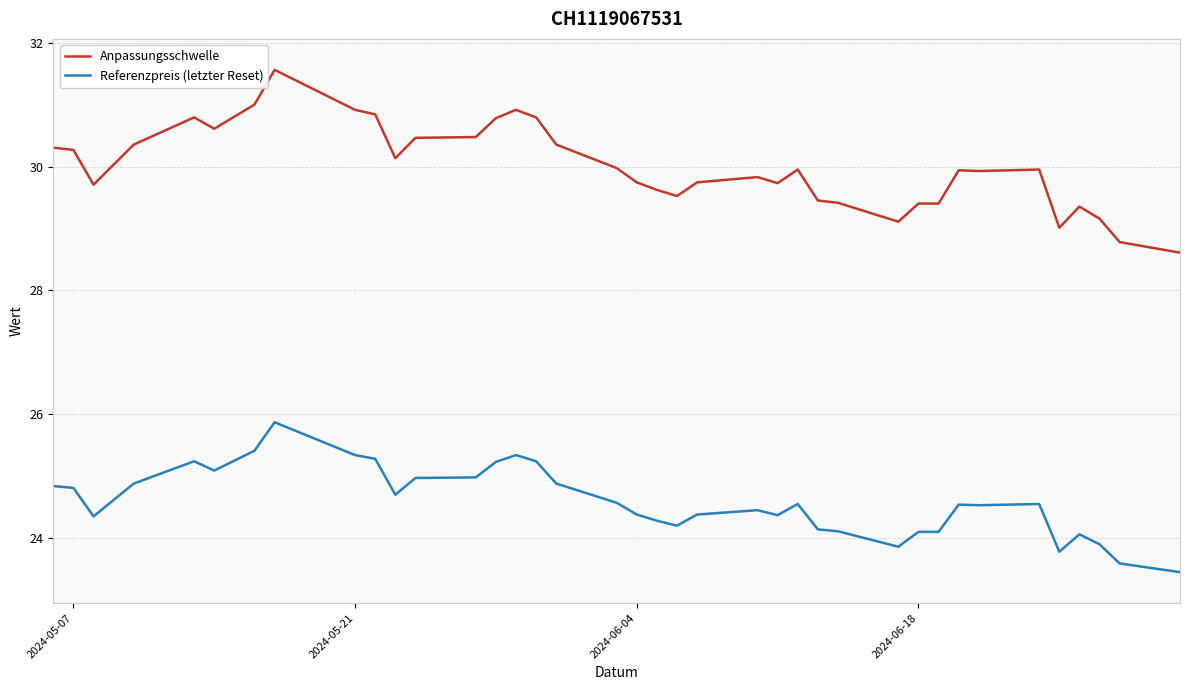

Which series has the largest total across all categories?

Anpassungsschwelle